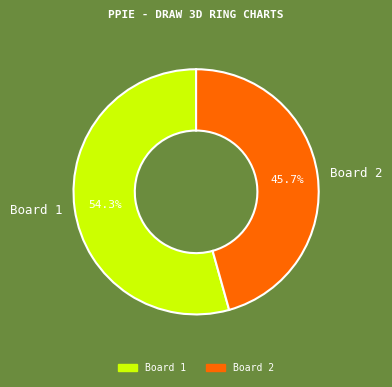

Is it true that Board 1 is 62% of the pie?

False